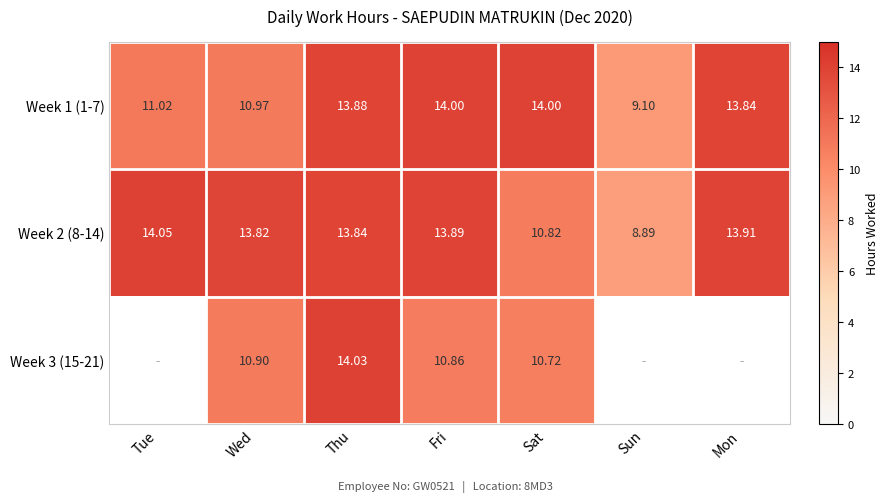

What is the sum of the Week 2 (8-14) values at Fri and Sat?

24.7